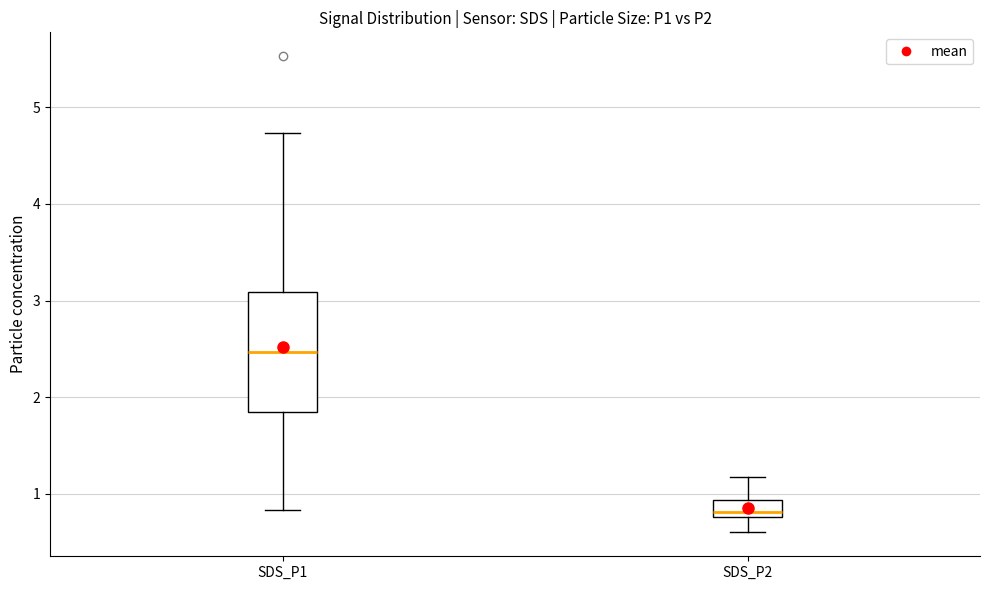

Reading left to right, transcribe this box plot: for each box, give where its median line is, the range the box spans, and where its two whiskers end, as read against the y-axis. The values are not printed on the chart, so give them approximately, as read against the axis.

SDS_P1: median 2.5, box 1.8 to 3.1, whiskers 0.8 to 4.7
SDS_P2: median 0.8 (just above the box's lower edge), box 0.8 to 0.9, whiskers 0.6 to 1.2